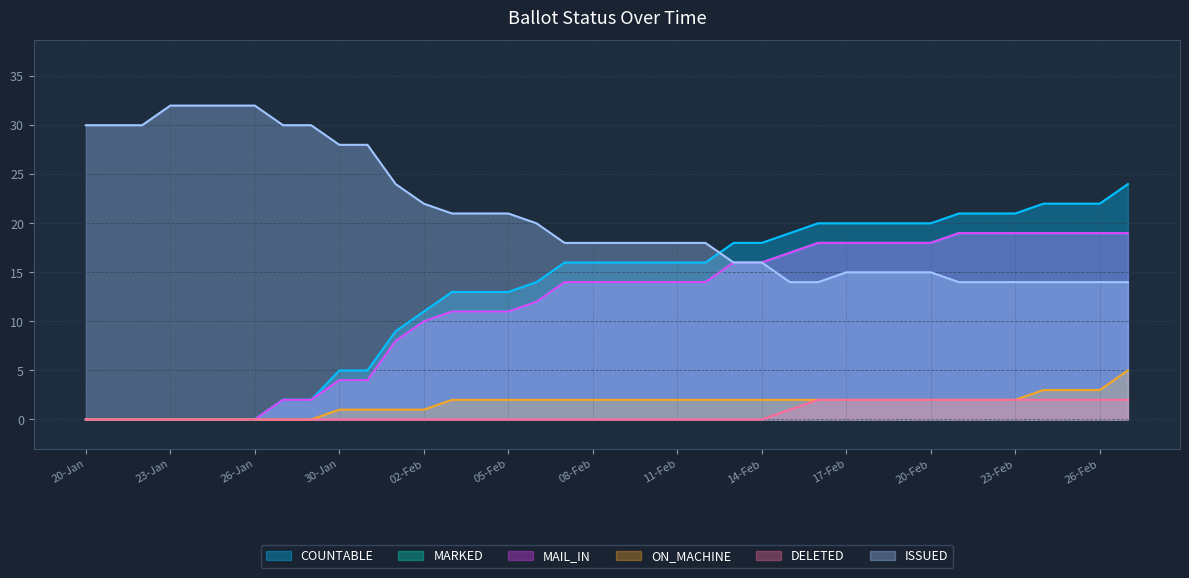

True or false: DELETED has more than 1 points higher than both neighbors.

False